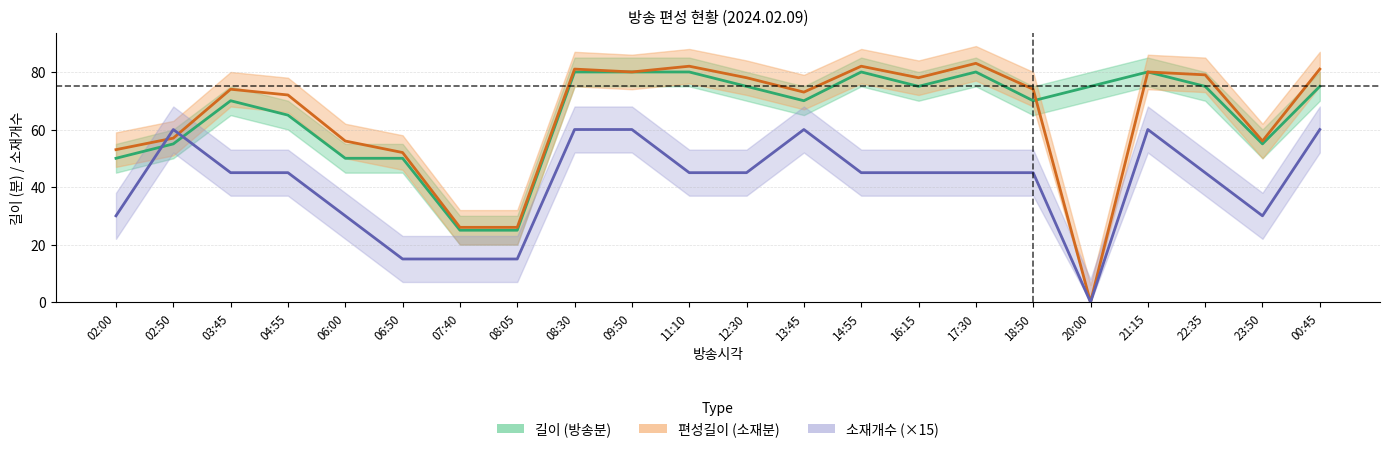

True or false: 길이_center and 소재개수_center cross at least once.

True